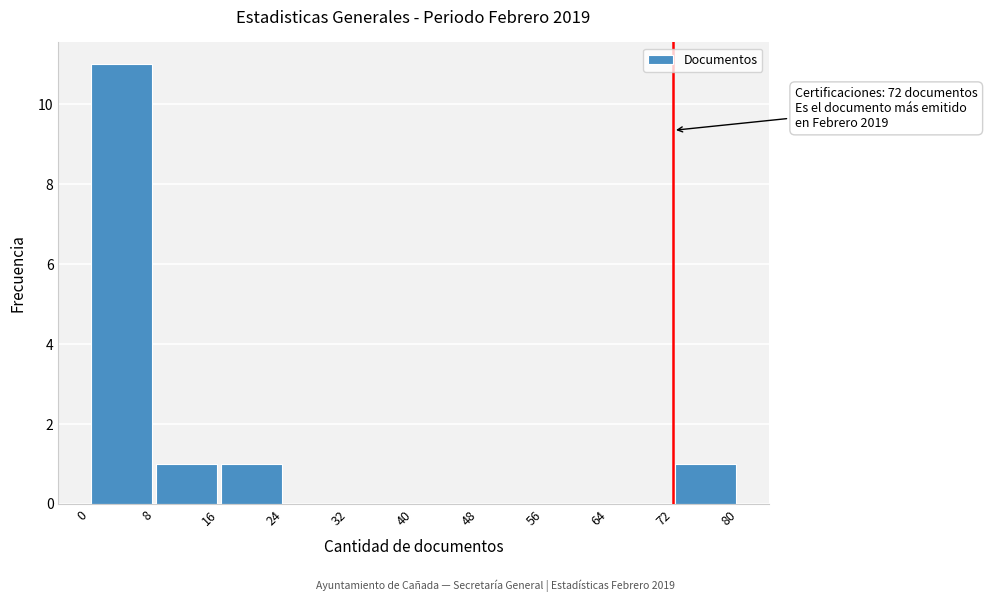

Which range on the x-axis has the tallest bar?

0 to 8